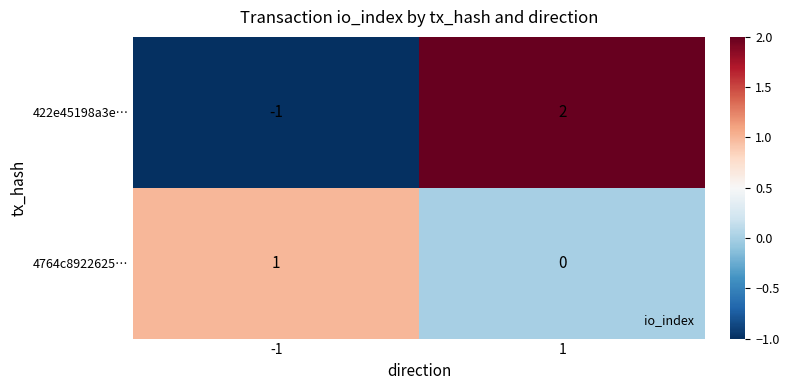

Which series has the largest range (max minus min)?

422e45198a3e…